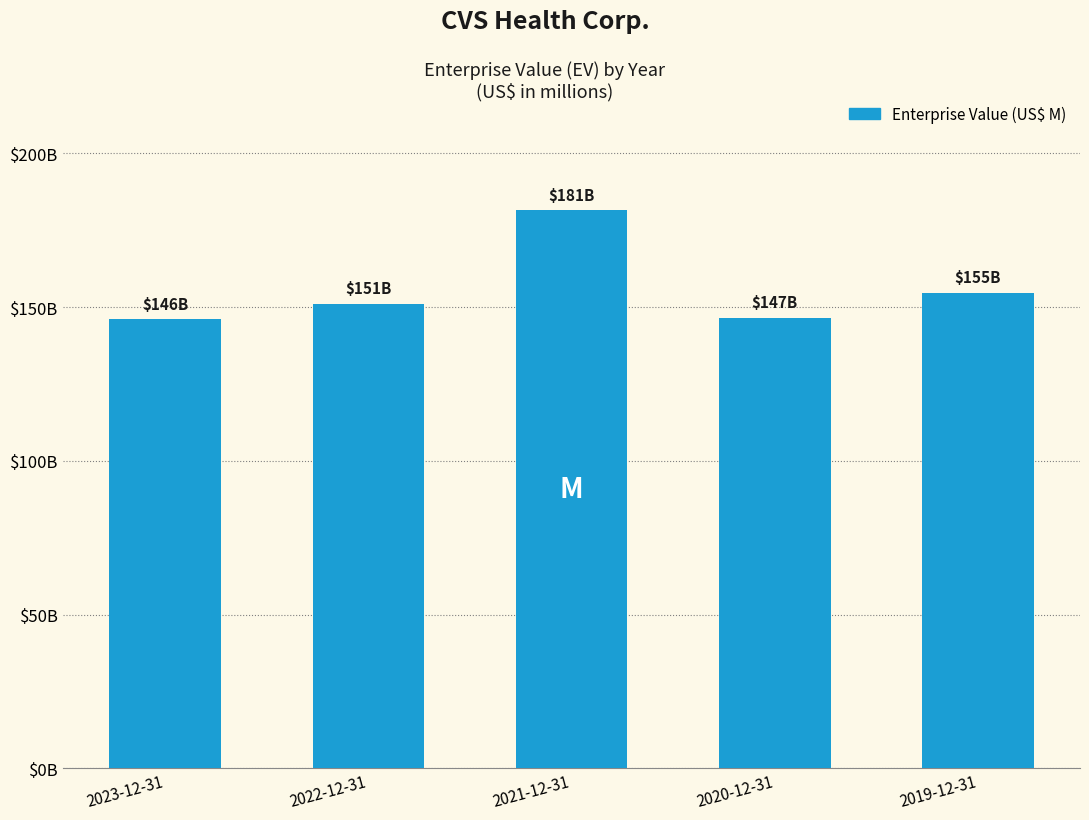

Are the bars grouped side by side (vs. stacked)?

No